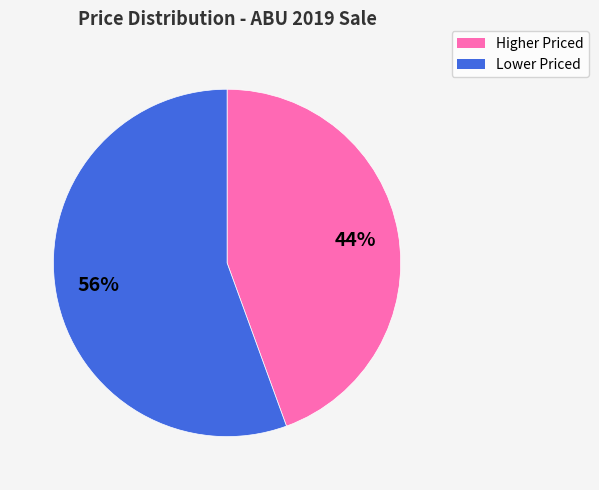

To the nearest percent, what is the average slice percentage?

50%